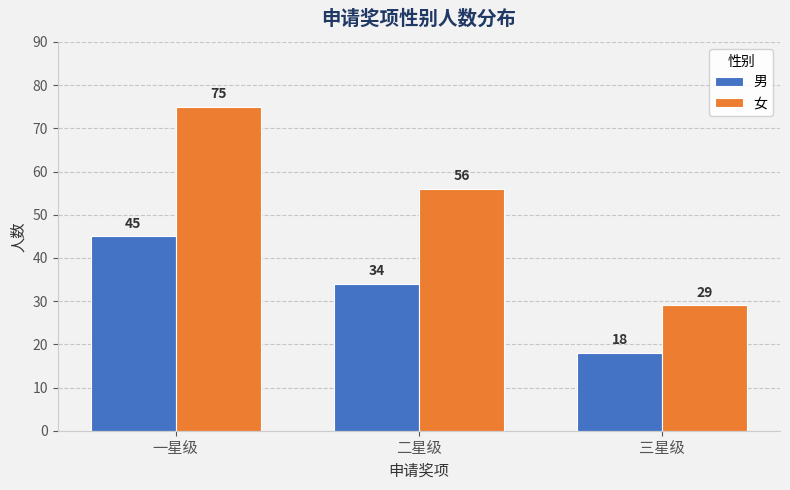

Does the chart contain stacked bars?

No